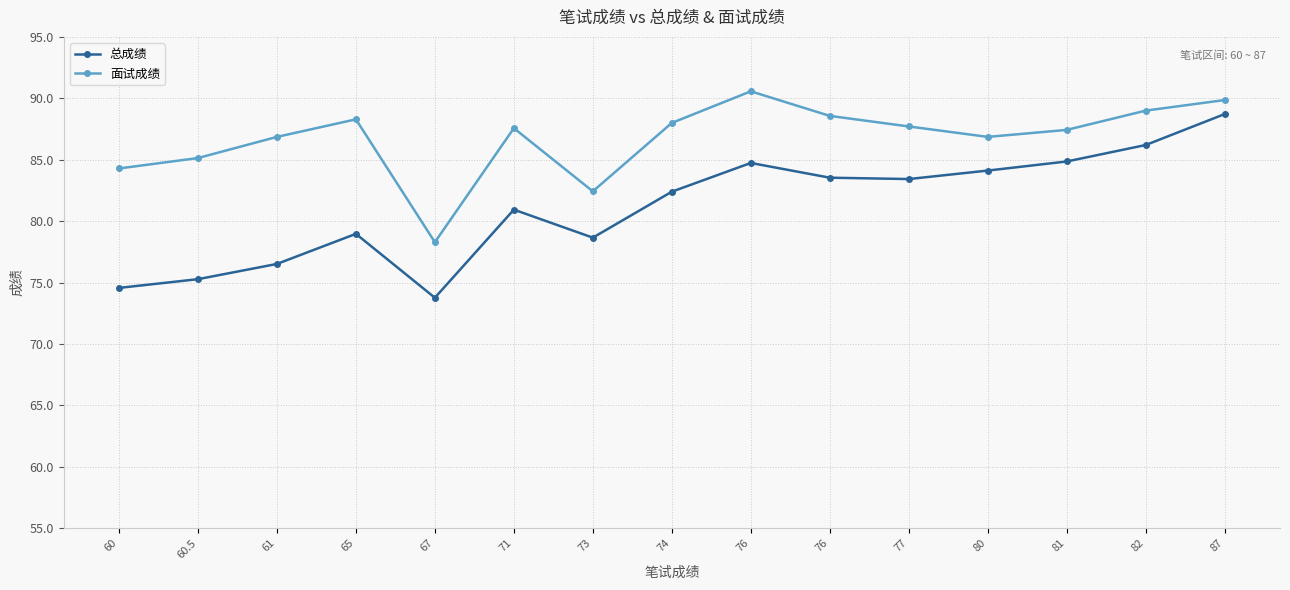

Rank the series by their average value, from highest to lowest.

面试成绩, 总成绩